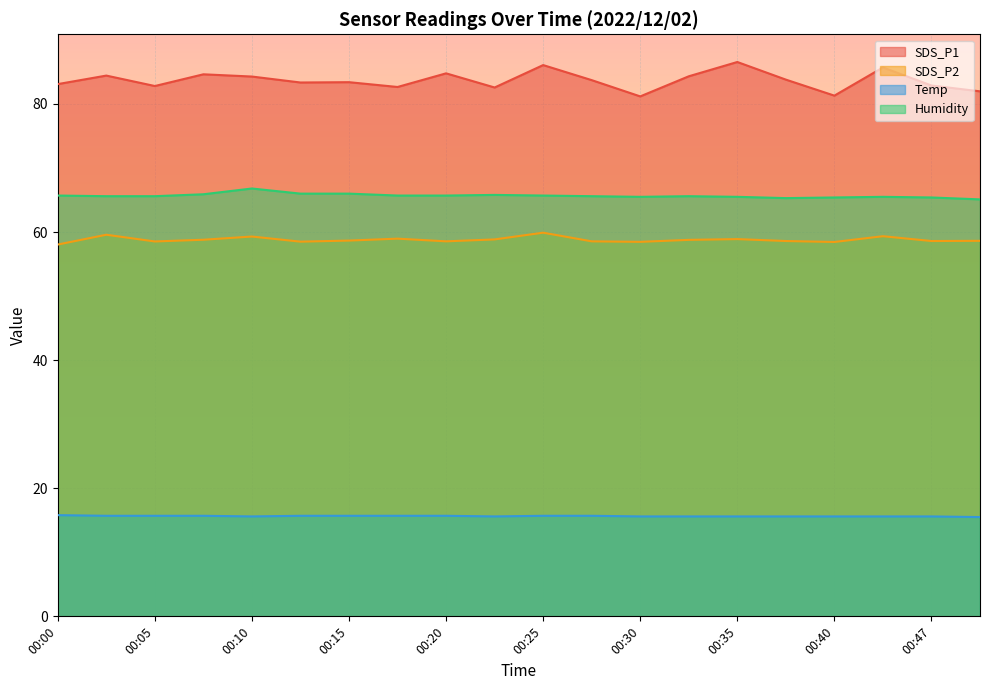

Rank the series at 00:47 from lowest to highest value.

Temp, SDS_P2, Humidity, SDS_P1